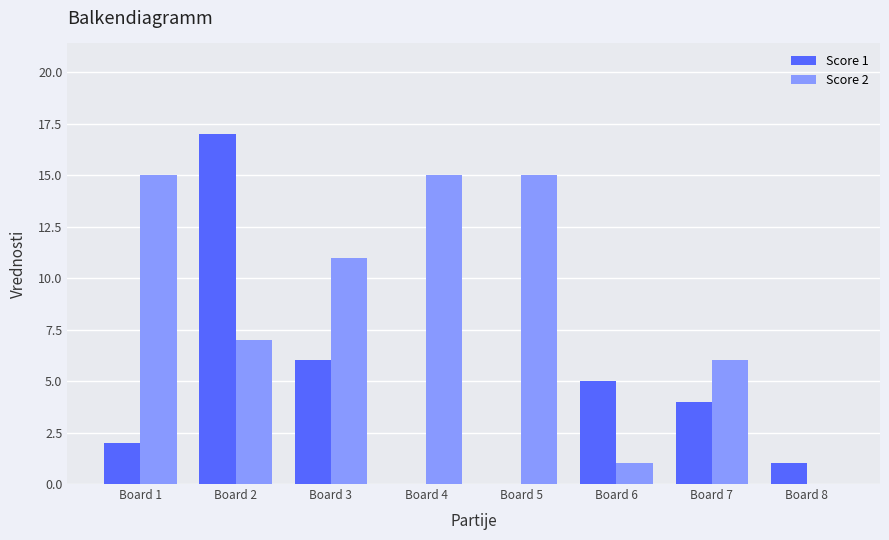

The Score 2 series shows 15 at Board 5. True or false?

True